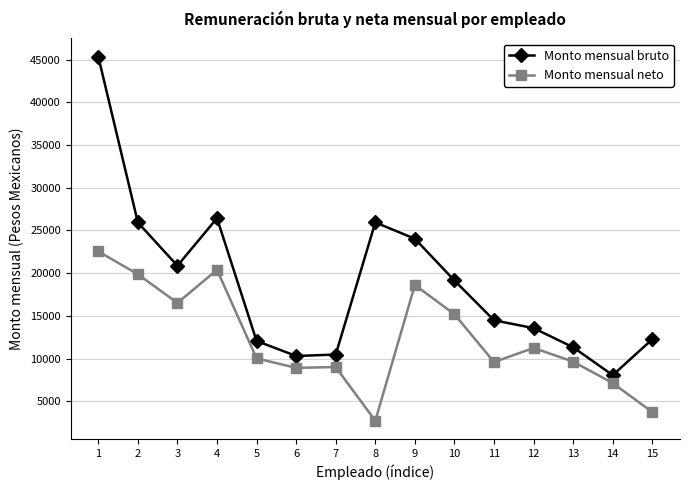

The value of Monto mensual bruto at 10 is 19142.0. True or false?

True